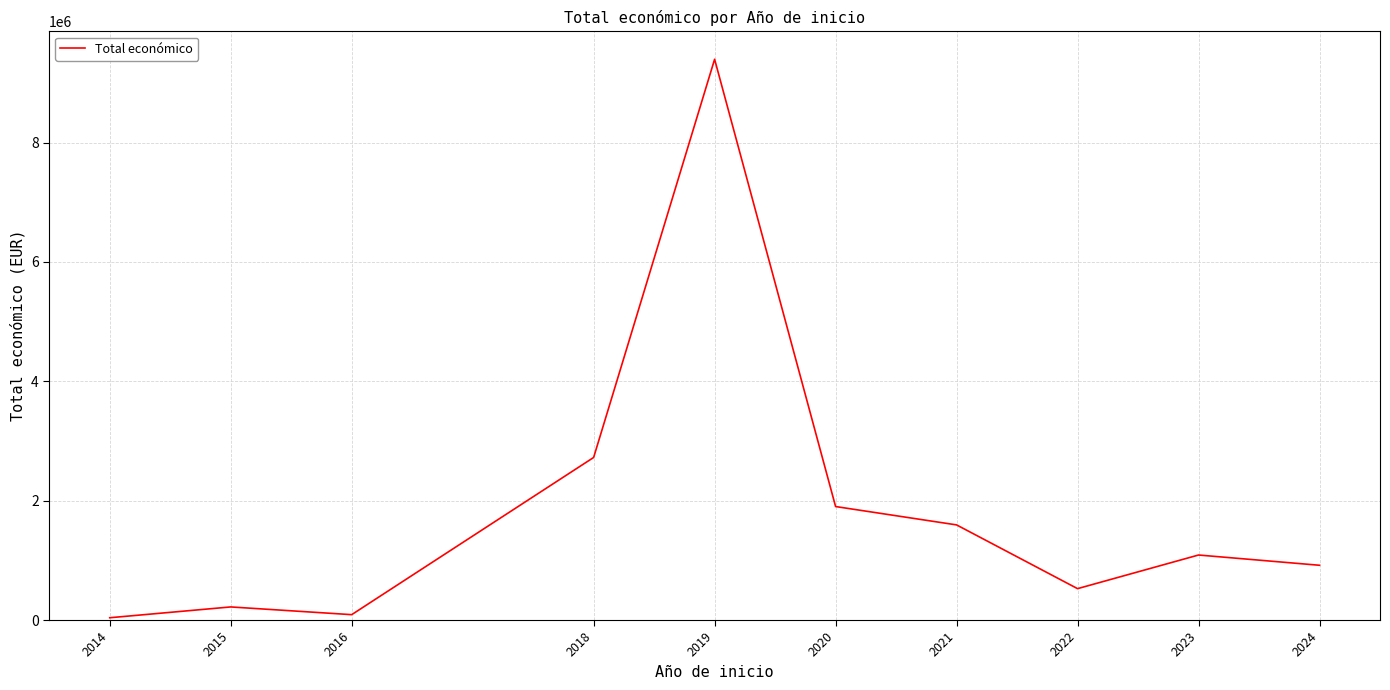

The value at 2024 is 1560117.5. True or false?

False